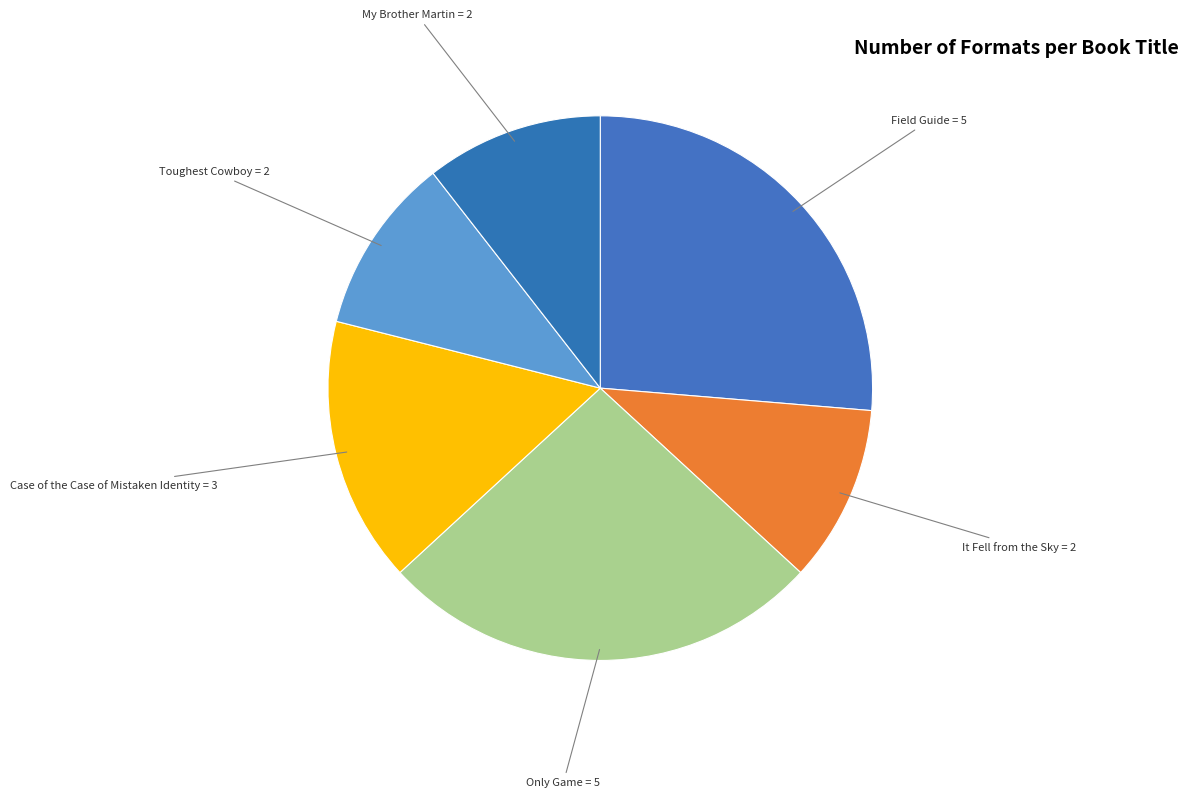

Which has a higher value, Only Game or Case of the Case of Mistaken Identity?

Only Game